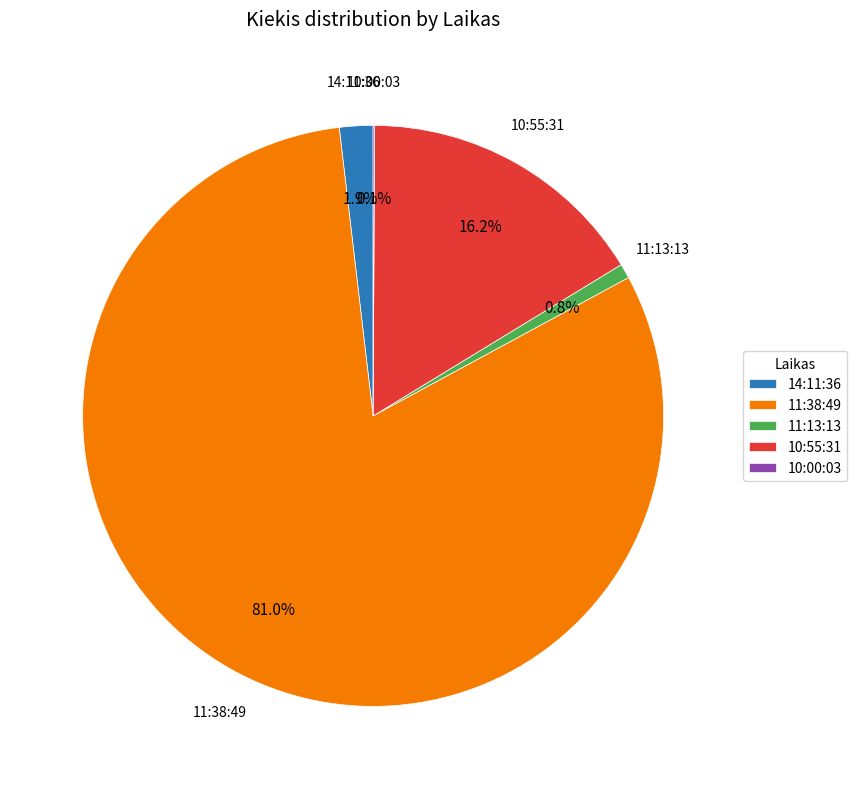

Which category has the biggest portion of the pie?

11:38:49